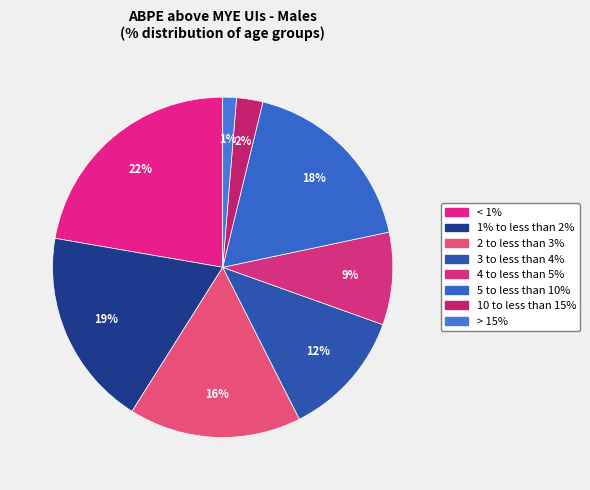

The 10 to less than 15% slice represents 2% of the pie. True or false?

True